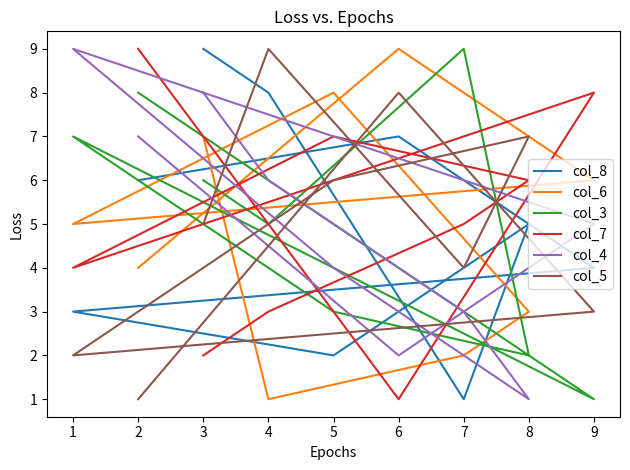

After their last crossing, which series has the higher values: col_5 or col_7?

col_7